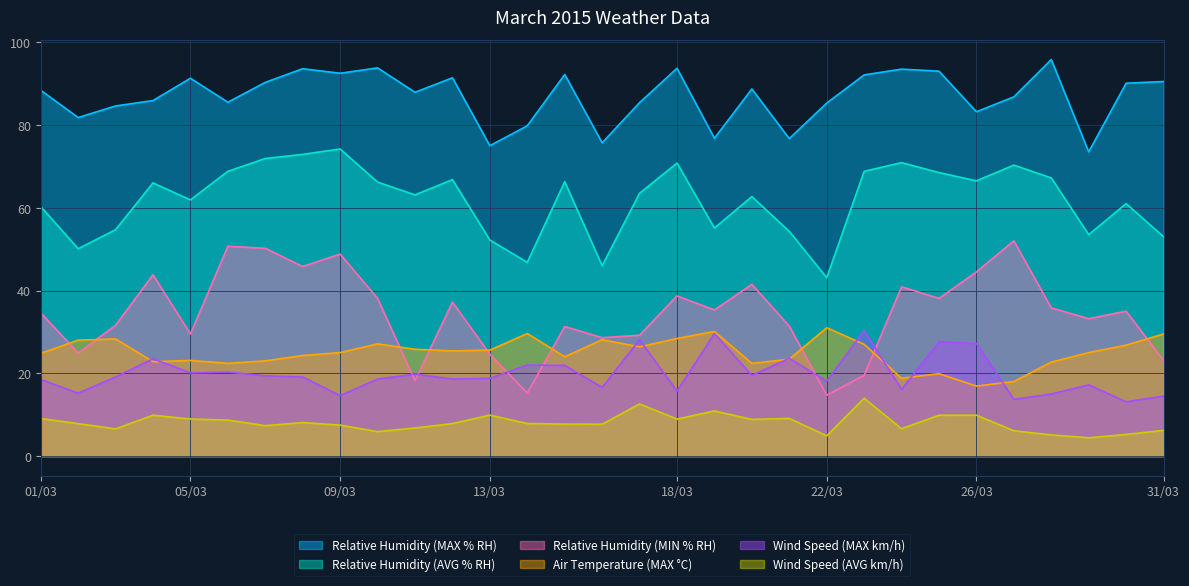

Reading left to right, what are all the values shown in this chart?

Relative Humidity (MAX % RH): 01/03=88.4	02/03=81.8	03/03=84.6	04/03=85.9	05/03=91.3	06/03=85.5	07/03=90.3	08/03=93.6	09/03=92.5	10/03=93.8	11/03=87.9	12/03=91.4	13/03=75.0	14/03=79.8	15/03=92.2	16/03=75.7	17/03=85.4	18/03=93.7	19/03=76.8	20/03=88.7	21/03=76.7	22/03=85.3	23/03=92.1	24/03=93.5	25/03=93.0	26/03=83.2	27/03=86.8	28/03=95.8	29/03=73.5	30/03=90.1	31/03=90.5
Relative Humidity (AVG % RH): 01/03=60.3	02/03=50.1	03/03=54.7	04/03=66.0	05/03=61.9	06/03=68.8	07/03=71.9	08/03=72.9	09/03=74.2	10/03=66.2	11/03=63.1	12/03=66.8	13/03=52.2	14/03=46.8	15/03=66.3	16/03=46.0	17/03=63.5	18/03=70.8	19/03=55.1	20/03=62.7	21/03=54.3	22/03=43.1	23/03=68.8	24/03=70.9	25/03=68.5	26/03=66.5	27/03=70.3	28/03=67.2	29/03=53.5	30/03=61.0	31/03=53.0
Relative Humidity (MIN % RH): 01/03=34.6	02/03=24.9	03/03=31.6	04/03=43.8	05/03=29.5	06/03=50.7	07/03=50.2	08/03=45.8	09/03=48.8	10/03=38.1	11/03=18.2	12/03=37.2	13/03=24.6	14/03=15.2	15/03=31.3	16/03=28.6	17/03=29.2	18/03=38.7	19/03=35.3	20/03=41.5	21/03=31.4	22/03=14.7	23/03=19.5	24/03=40.9	25/03=38.1	26/03=44.5	27/03=52.0	28/03=35.8	29/03=33.2	30/03=35.0	31/03=23.1
Air Temperature (MAX °C): 01/03=24.8	02/03=28.0	03/03=28.3	04/03=22.8	05/03=23.1	06/03=22.4	07/03=23.0	08/03=24.3	09/03=25.0	10/03=27.1	11/03=25.8	12/03=25.4	13/03=25.6	14/03=29.6	15/03=24.0	16/03=28.1	17/03=26.4	18/03=28.4	19/03=30.1	20/03=22.4	21/03=23.4	22/03=31.0	23/03=27.0	24/03=18.8	25/03=19.9	26/03=16.9	27/03=18.0	28/03=22.7	29/03=25.0	30/03=26.8	31/03=29.5
Wind Speed (MAX km/h): 01/03=18.5	02/03=15.2	03/03=19.1	04/03=23.5	05/03=20.1	06/03=20.3	07/03=19.4	08/03=19.1	09/03=14.6	10/03=18.6	11/03=19.8	12/03=18.6	13/03=18.8	14/03=22.0	15/03=21.9	16/03=16.6	17/03=28.1	18/03=15.7	19/03=29.6	20/03=19.5	21/03=23.6	22/03=18.1	23/03=30.3	24/03=16.1	25/03=27.6	26/03=27.2	27/03=13.7	28/03=15.0	29/03=17.2	30/03=13.1	31/03=14.5
Wind Speed (AVG km/h): 01/03=9.1	02/03=7.8	03/03=6.6	04/03=9.9	05/03=8.9	06/03=8.7	07/03=7.3	08/03=8.1	09/03=7.5	10/03=5.9	11/03=6.8	12/03=7.8	13/03=9.9	14/03=7.9	15/03=7.7	16/03=7.7	17/03=12.6	18/03=8.9	19/03=10.9	20/03=8.9	21/03=9.1	22/03=4.9	23/03=14.0	24/03=6.6	25/03=9.9	26/03=9.9	27/03=6.1	28/03=5.1	29/03=4.4	30/03=5.2	31/03=6.2